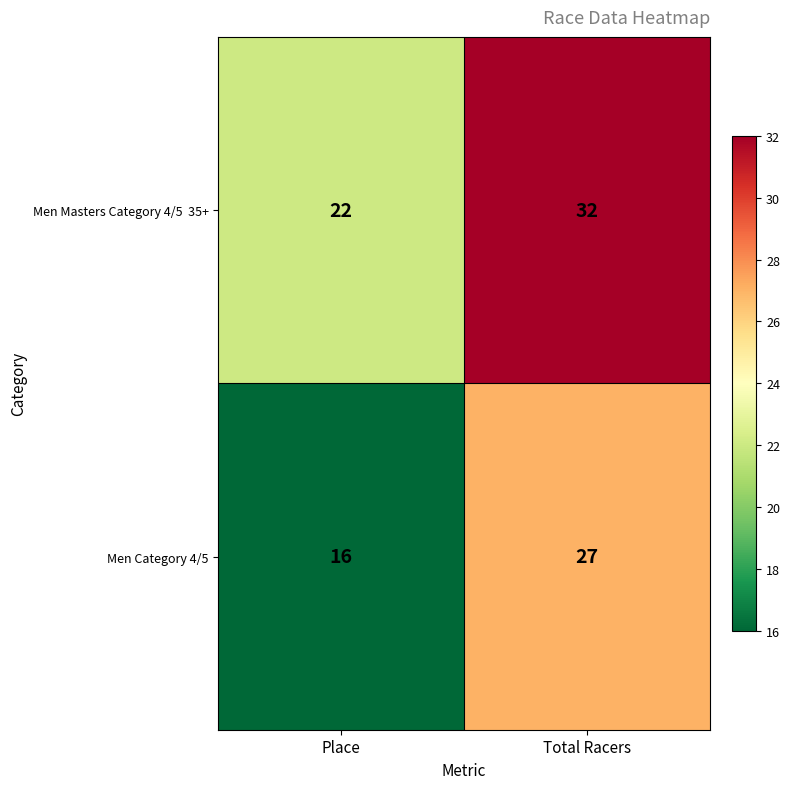

What is the spread (max minus min) of values at Total Racers?

5